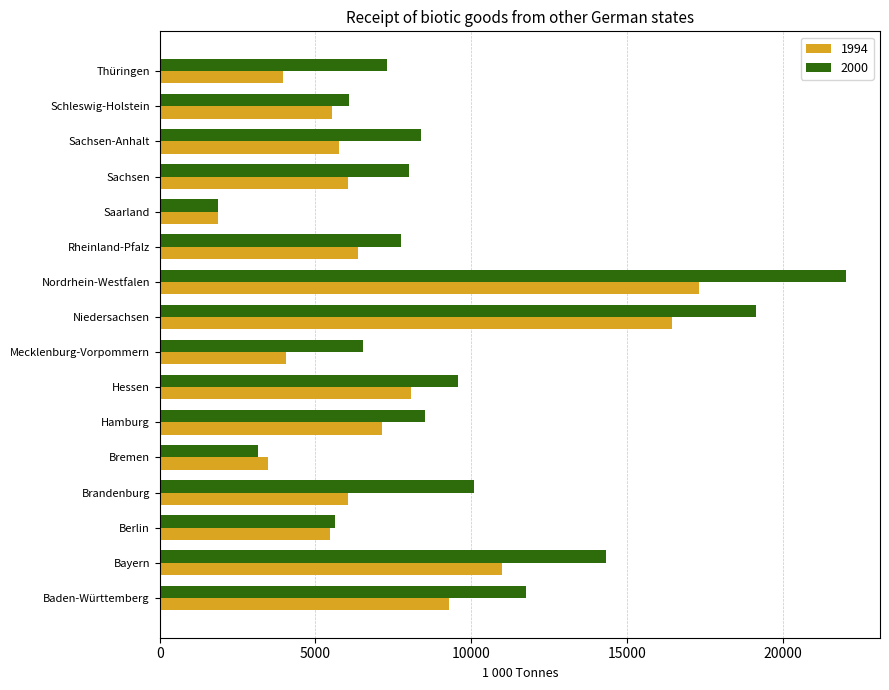

Is it true that 2000 equals 2749.6 at Rheinland-Pfalz?

False